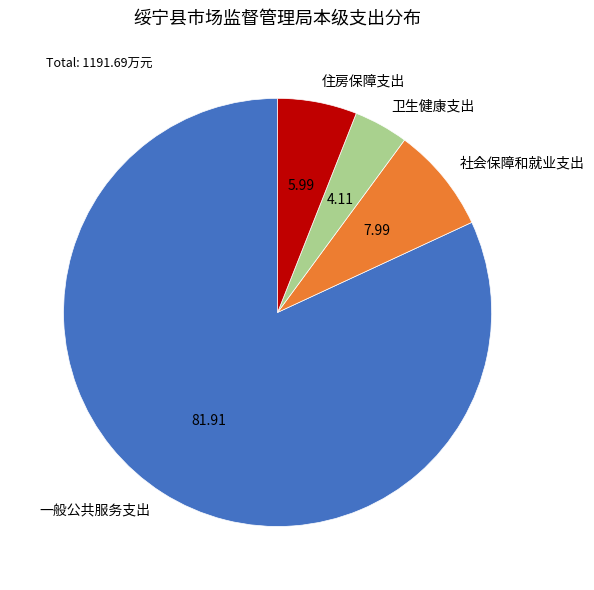

Which slice represents more than half of the pie?

一般公共服务支出